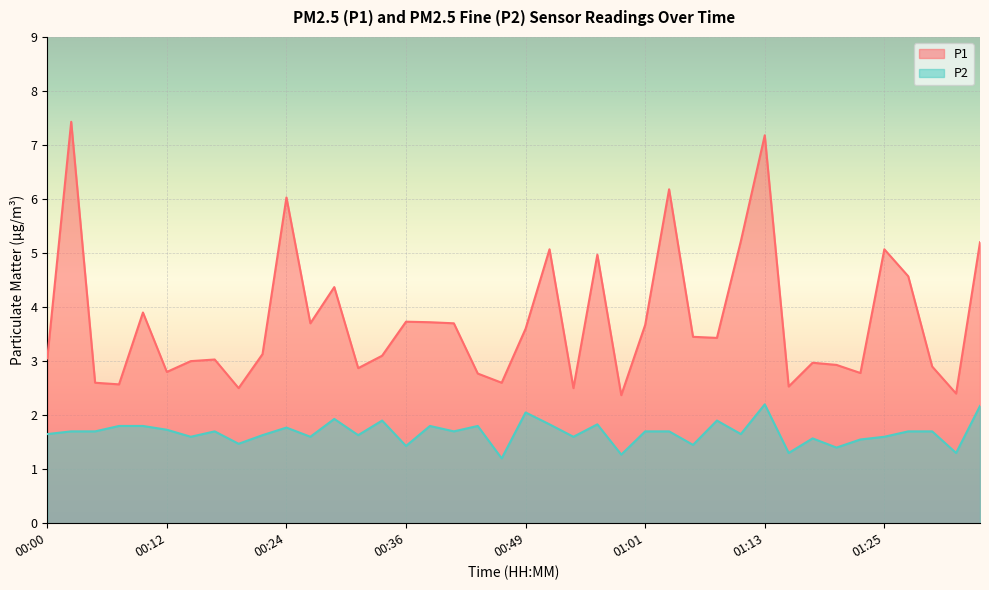

What position from the left is 01:32?

39